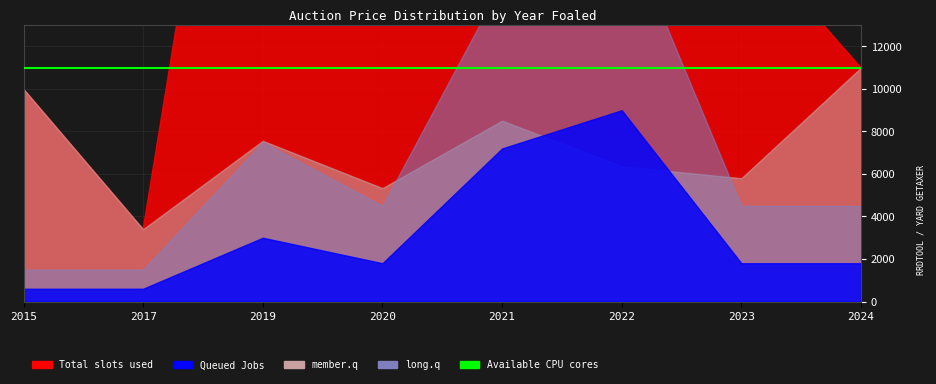

True or false: member.q (avg price) and Available CPU cores cross at least once.

False